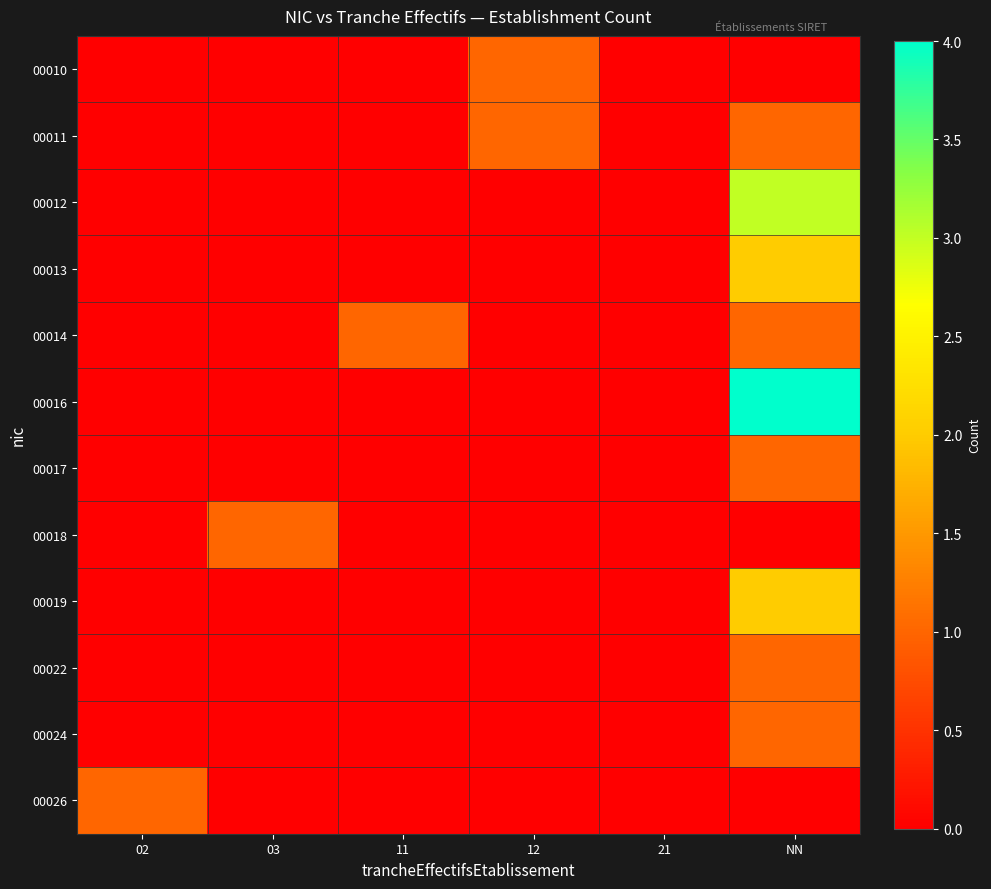

Which series has the largest total across all categories?

00016